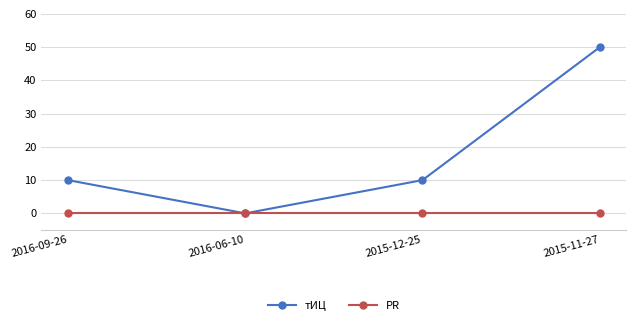

Between 2016-06-10 and 2015-12-25, which series saw the biggest shift?

тИЦ